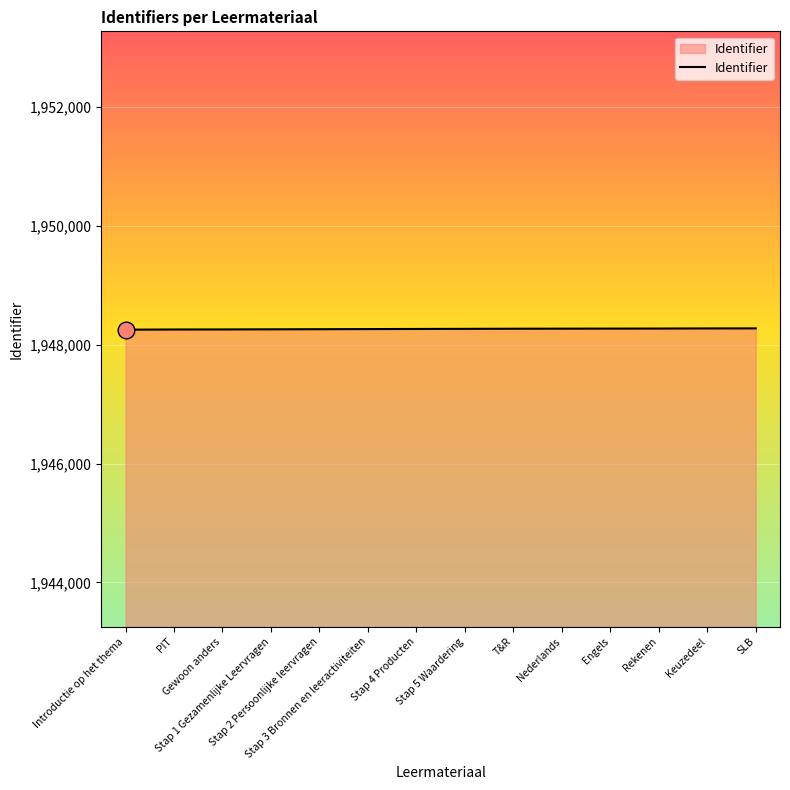

Does the chart have visible grid lines?

Yes